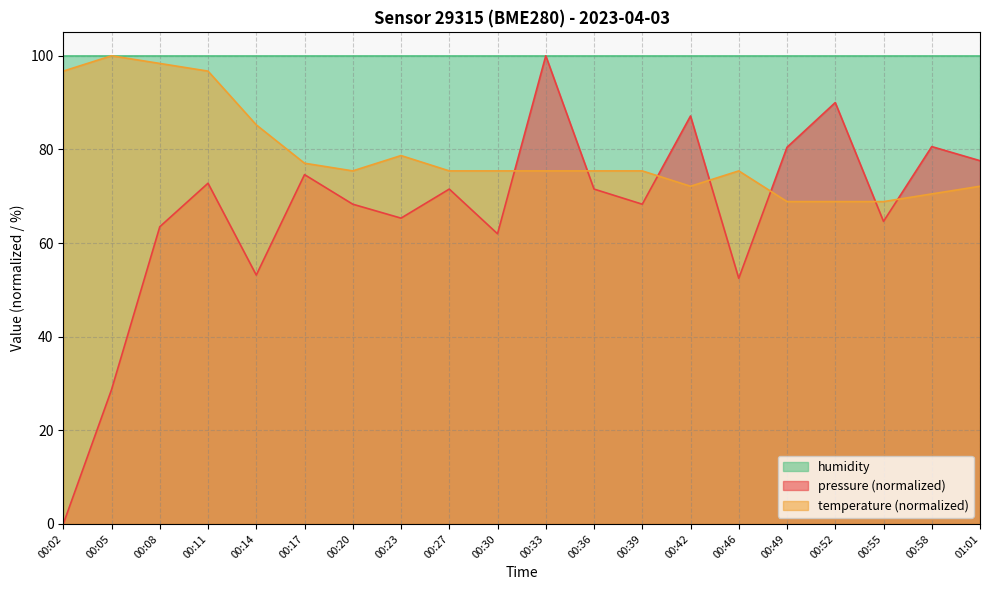

Where is the first local maximum for pressure?

00:11